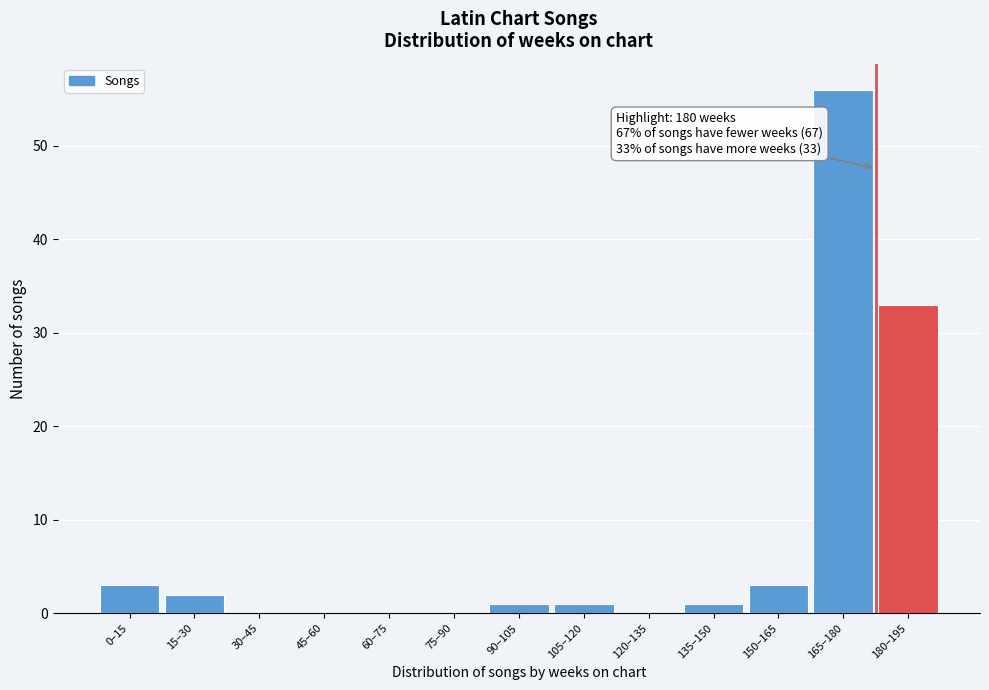

Reading right to left, list all the values displayed in this chart.

180–195=33	165–180=56	150–165=3	135–150=1	120–135=0	105–120=1	90–105=1	75–90=0	60–75=0	45–60=0	30–45=0	15–30=2	0–15=3